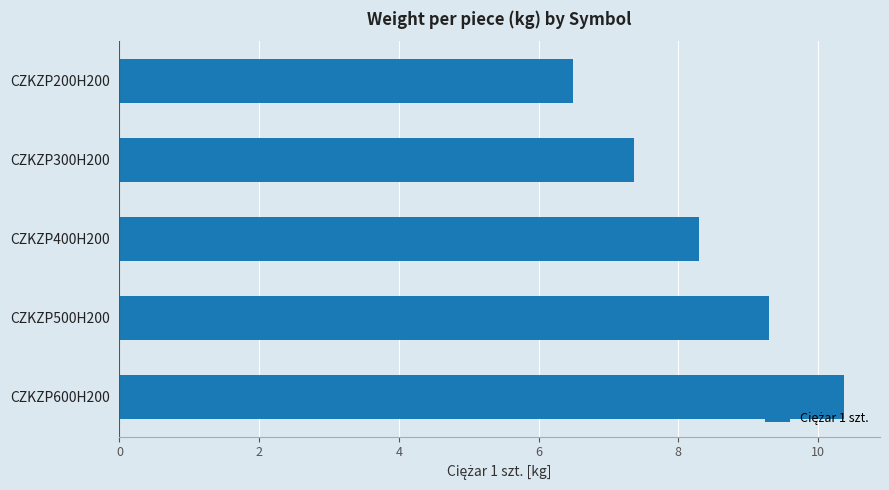

How many distinct data groups are displayed?

1